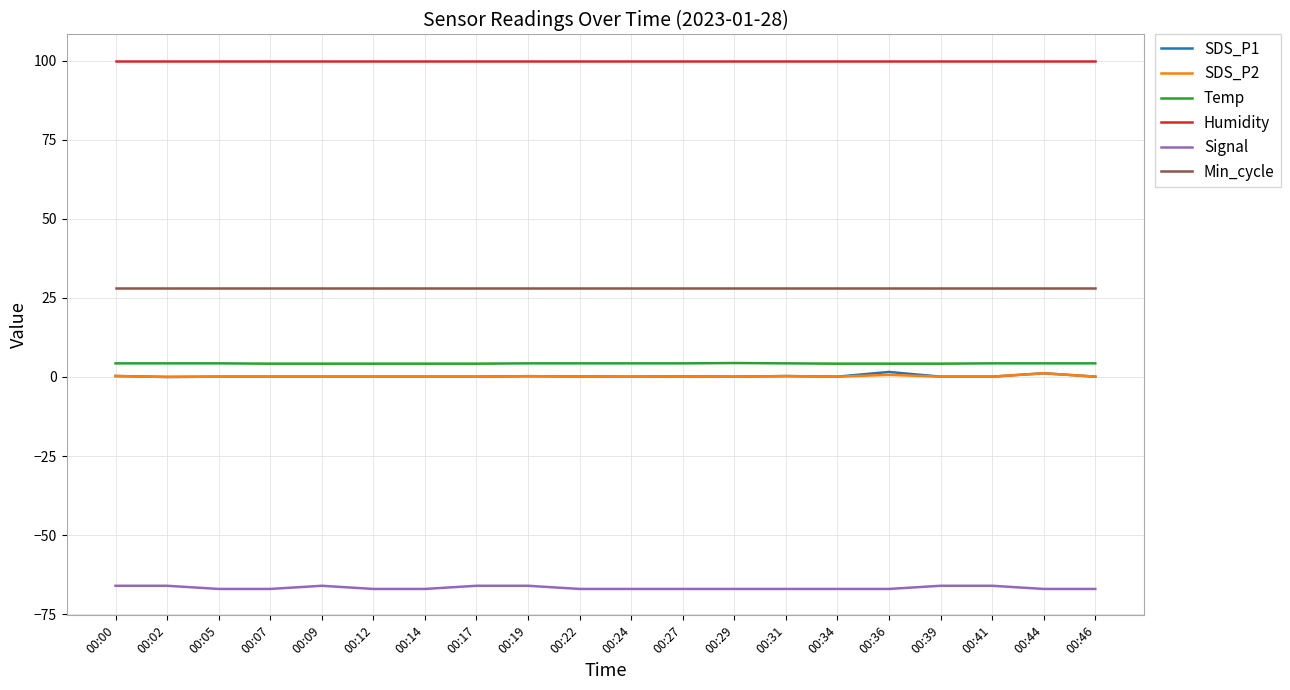

The value of Humidity at 00:14 is 56.2. True or false?

False